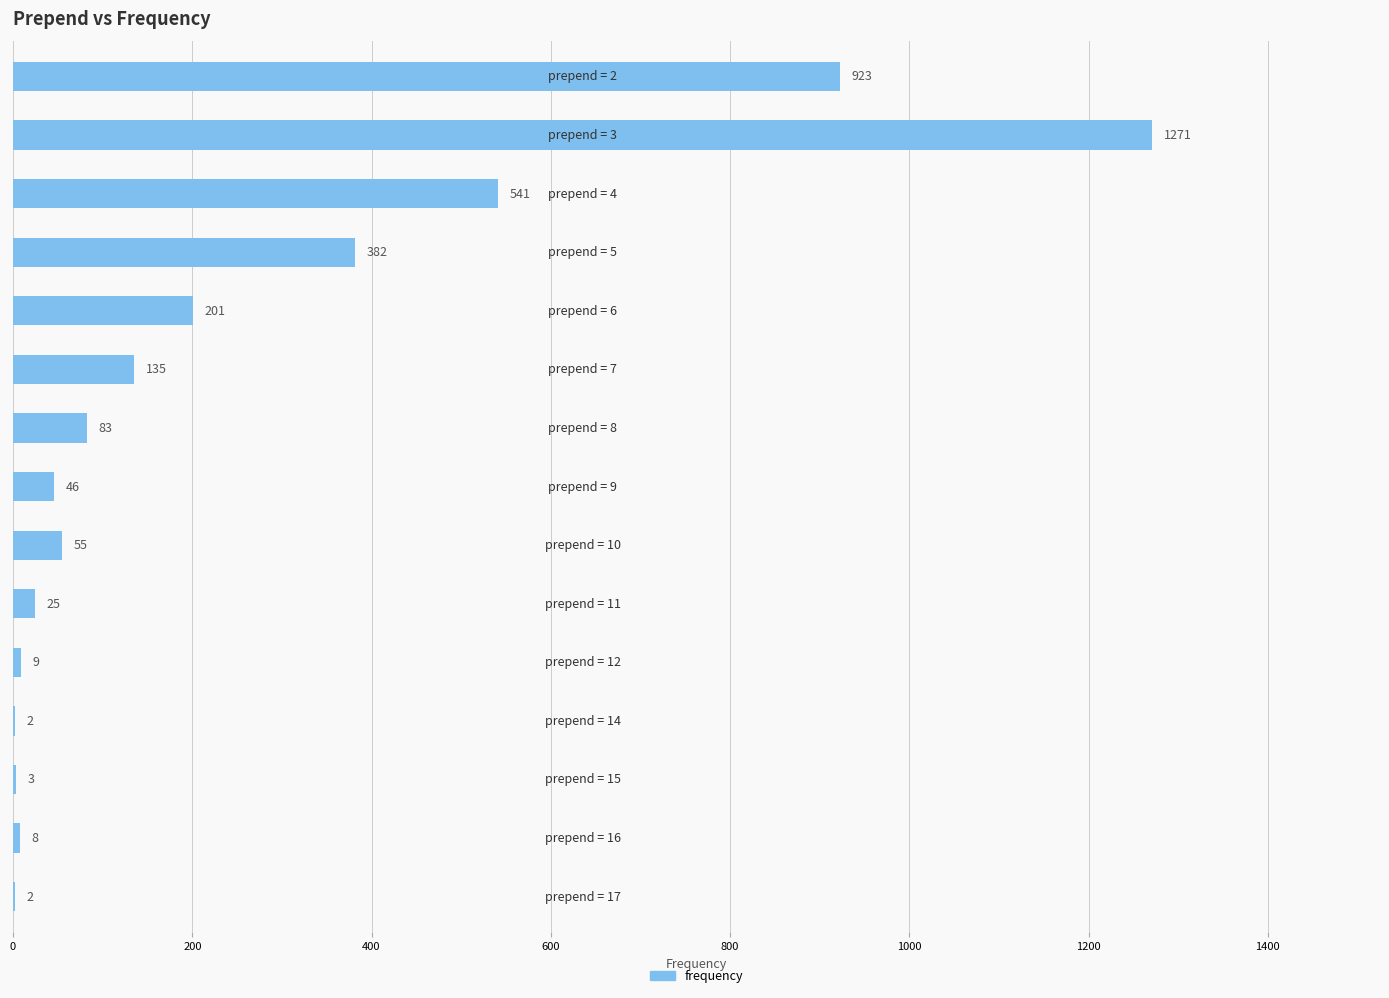

Does the chart contain stacked bars?

No